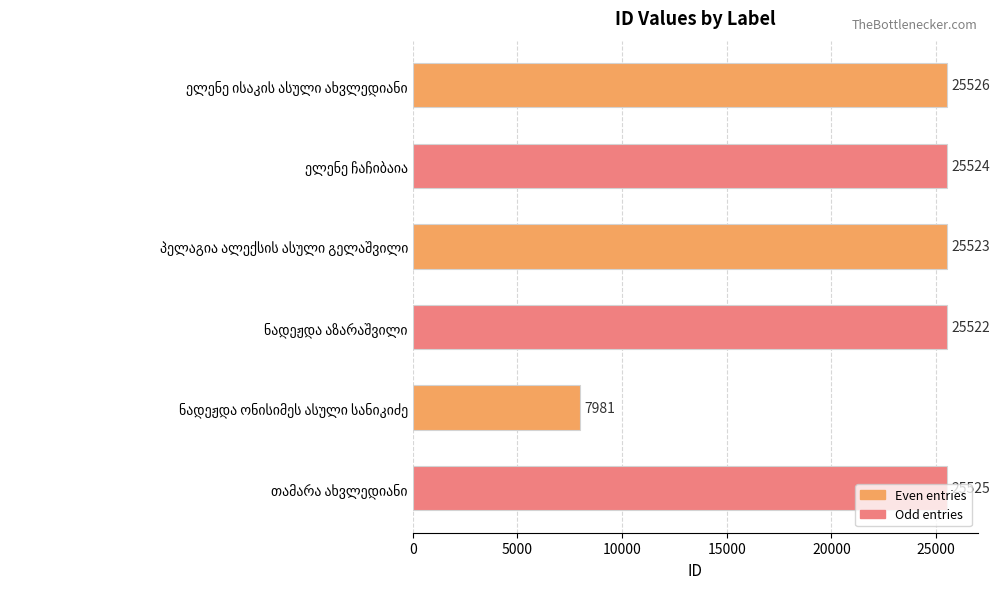

What is the average value?

22600